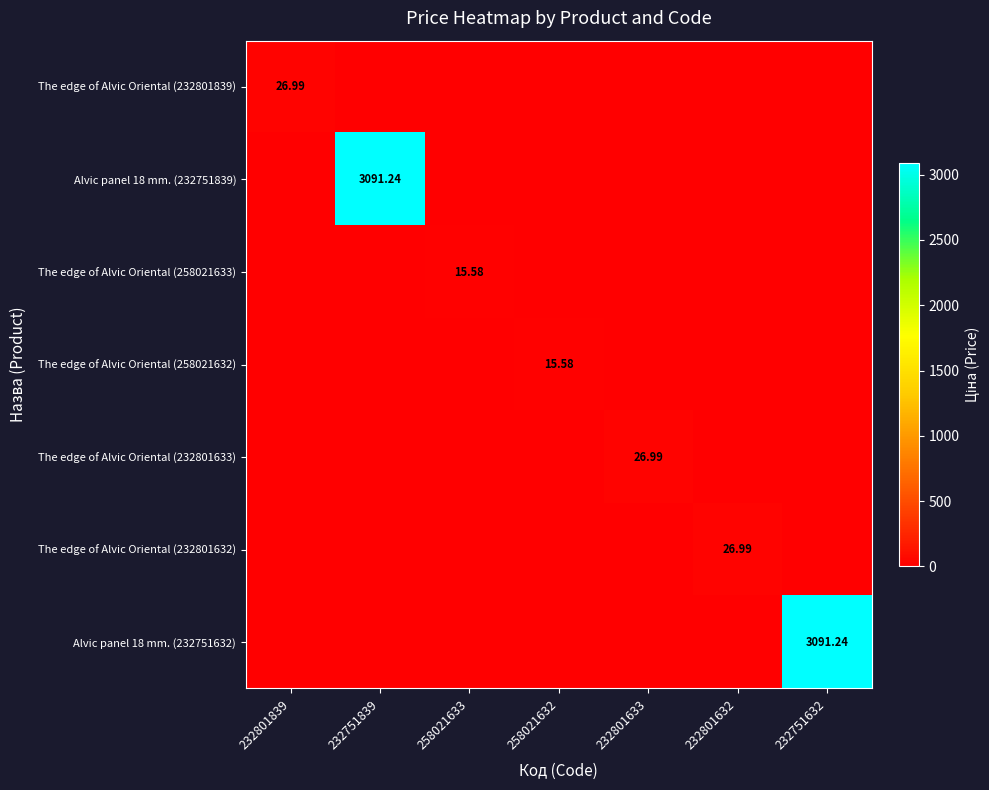

How many distinct data groups are displayed?

7